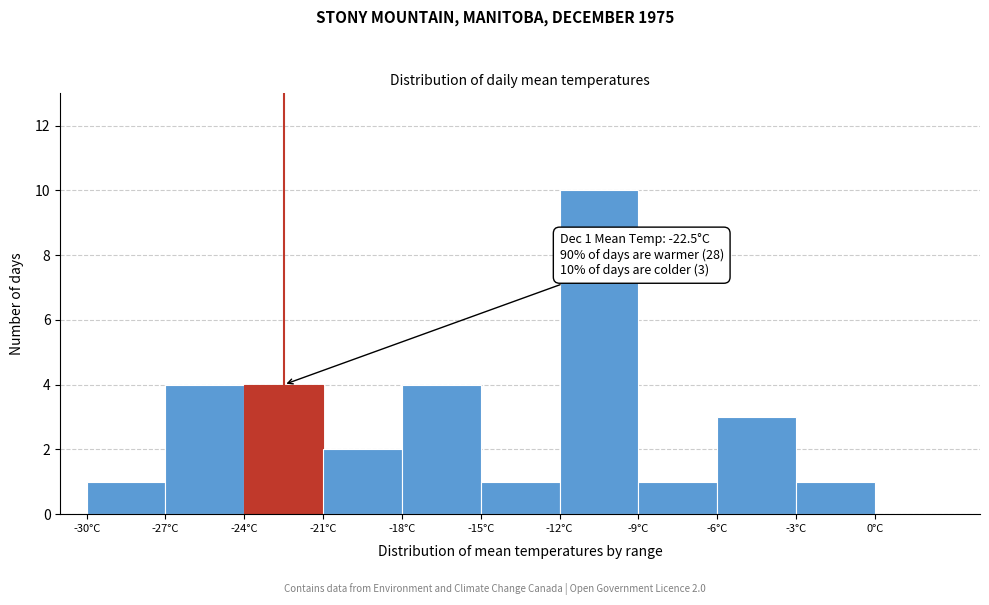

Which range on the x-axis has the tallest bar?

-12 to -9